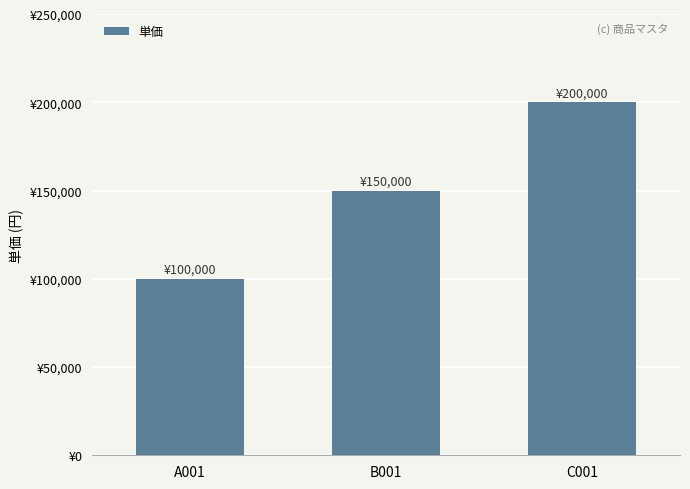

The chart shows a value of 150000 at B001. True or false?

True